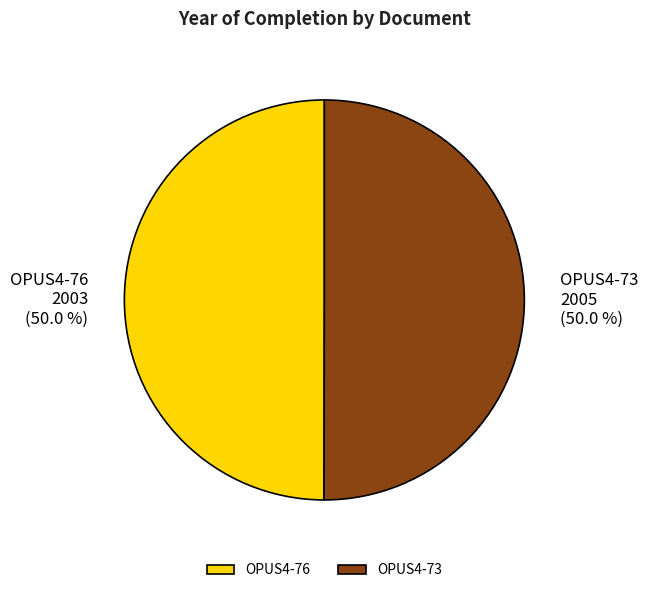

Approximately how many times larger is the value at OPUS4-76 compared to OPUS4-73?

1.0